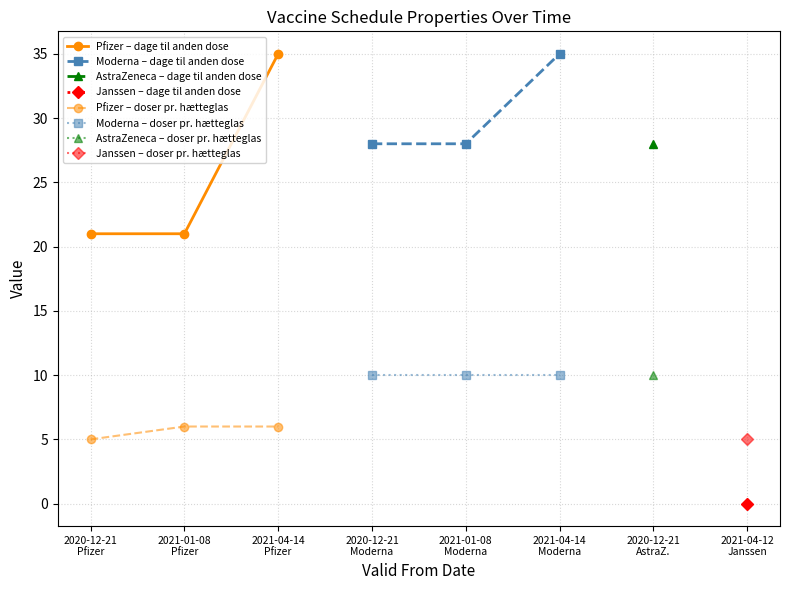

What is the maximum value for Moderna – doser pr. hætteglas?

10